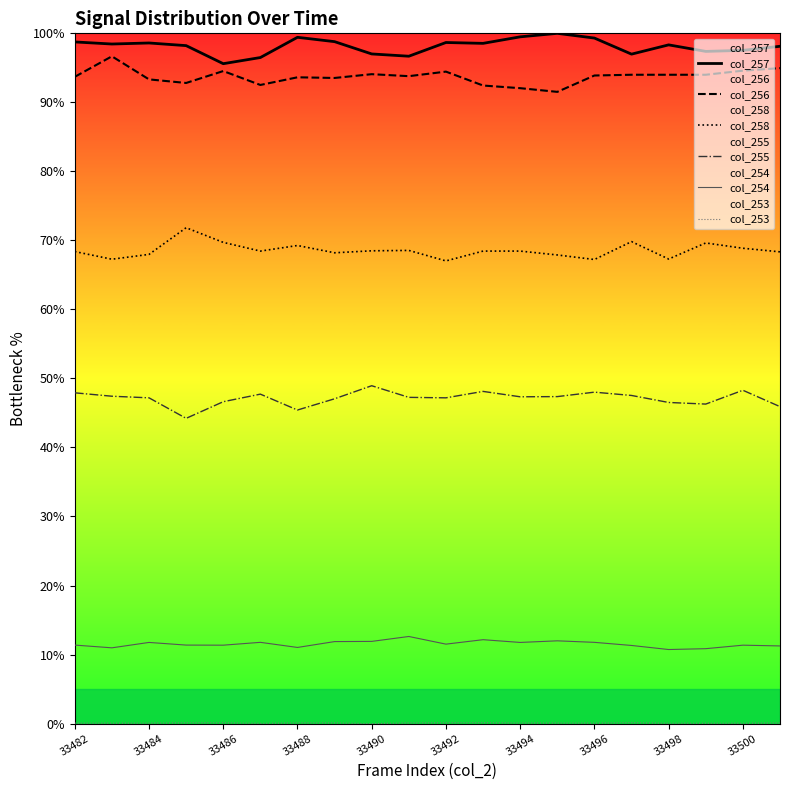

True or false: col_255 and col_253 intersect in this chart.

False